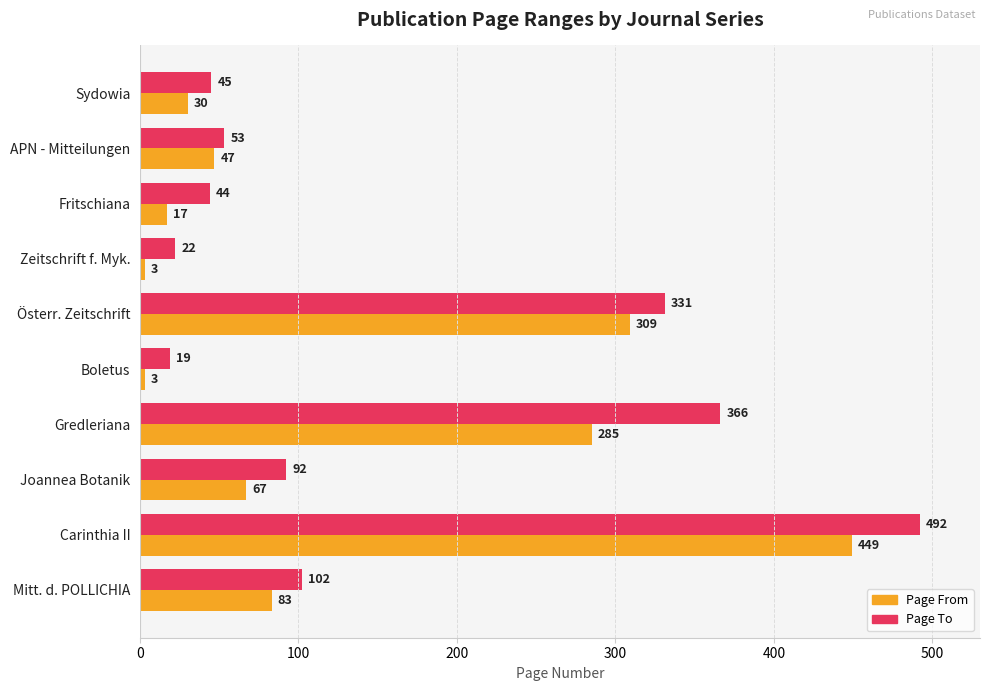

What is the sum of the Page From values at Carinthia II and Sydowia?

479